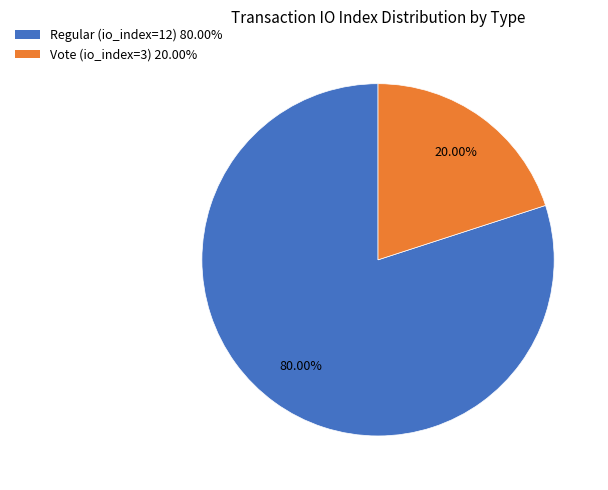

Combined, what portion of the pie is Regular (io_index=12) and Vote (io_index=3)?

100.0%